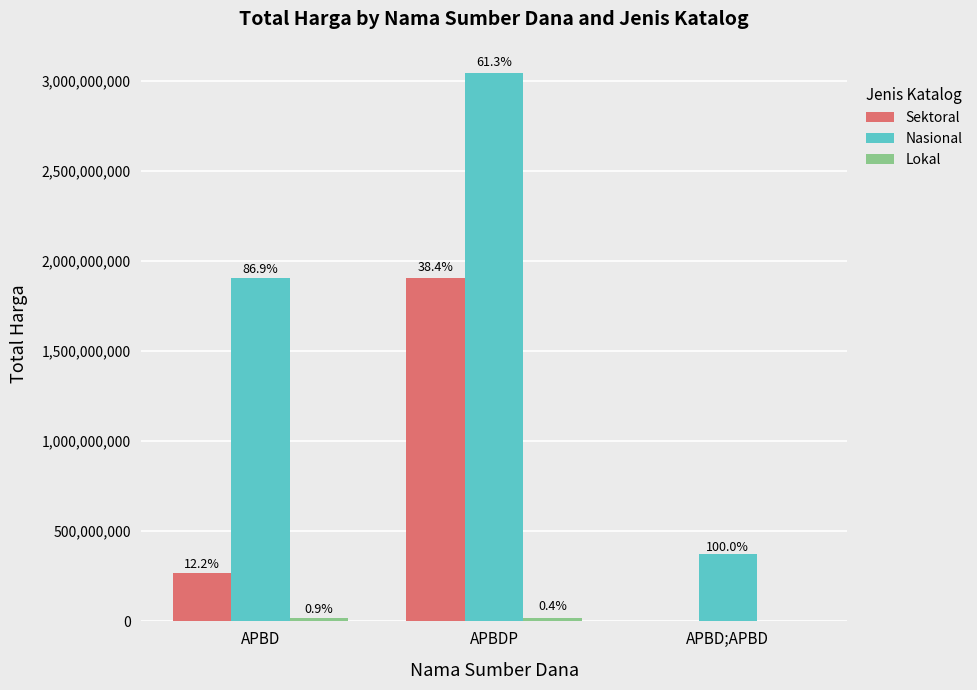

The value of Sektoral at APBD is 358332319. True or false?

False